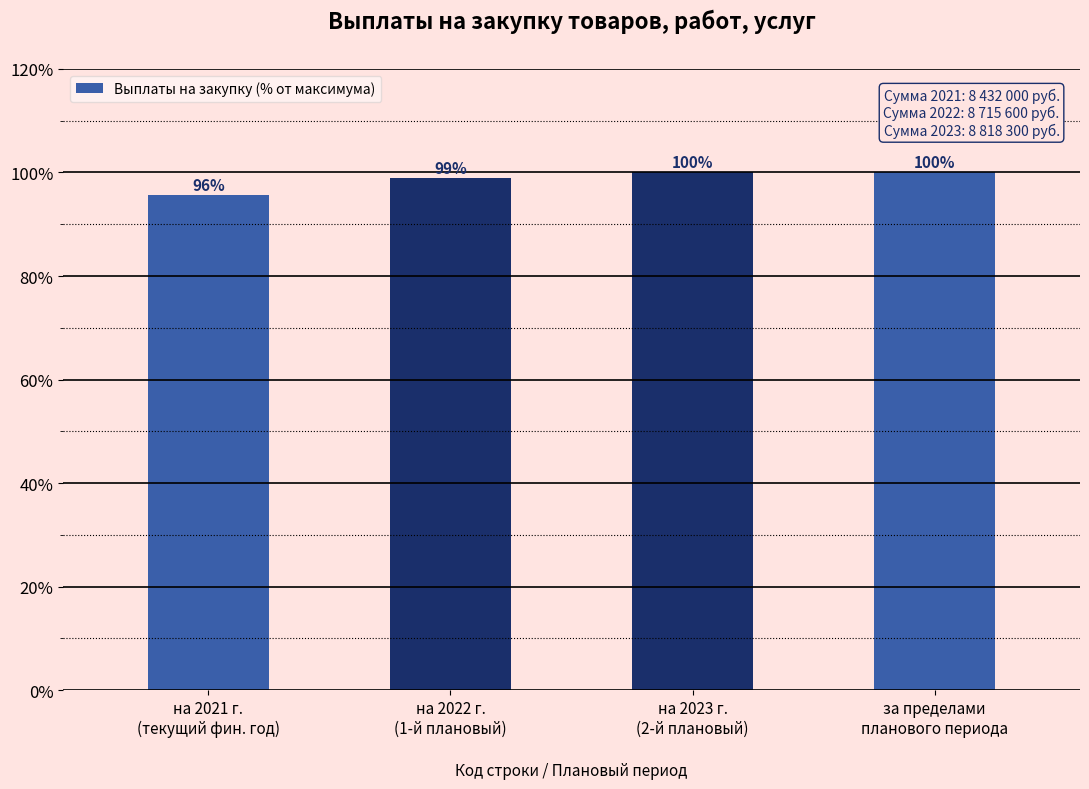

At which category does the chart reach its minimum across all series?

на 2021 г.
(текущий фин. год)